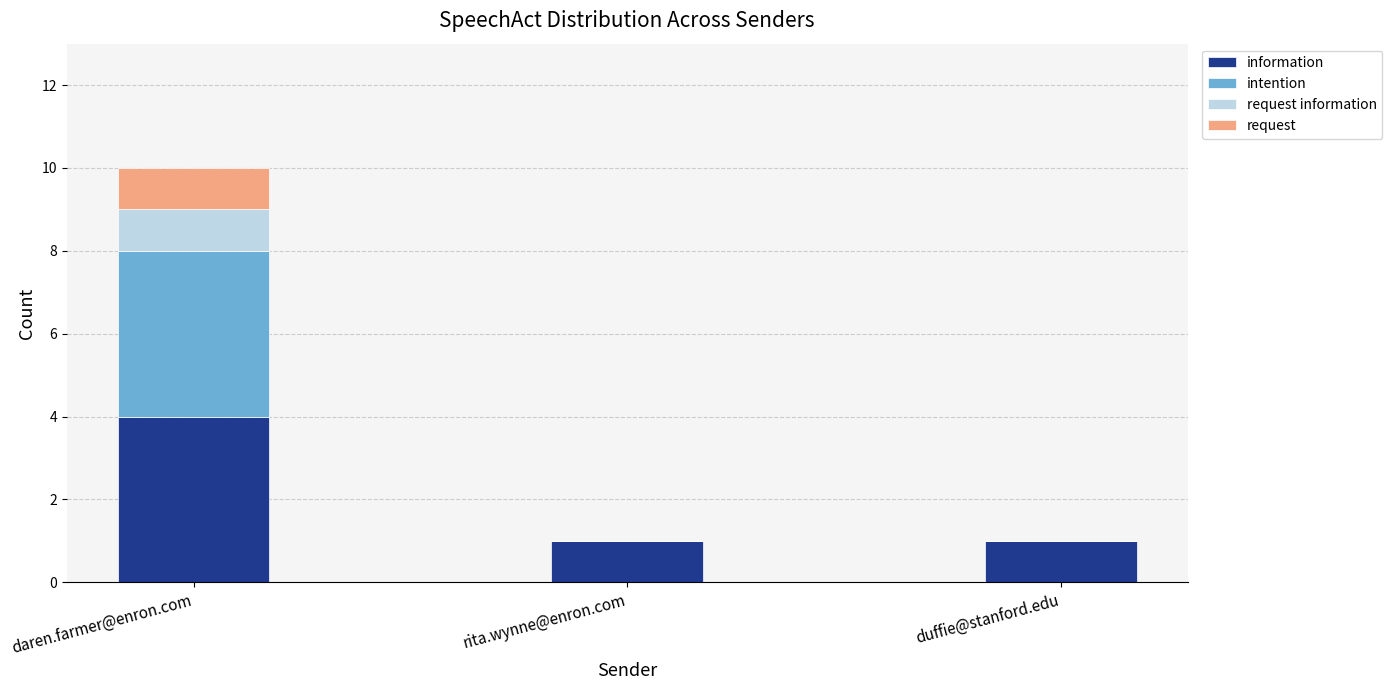

At which label does information reach its peak?

daren.farmer@enron.com